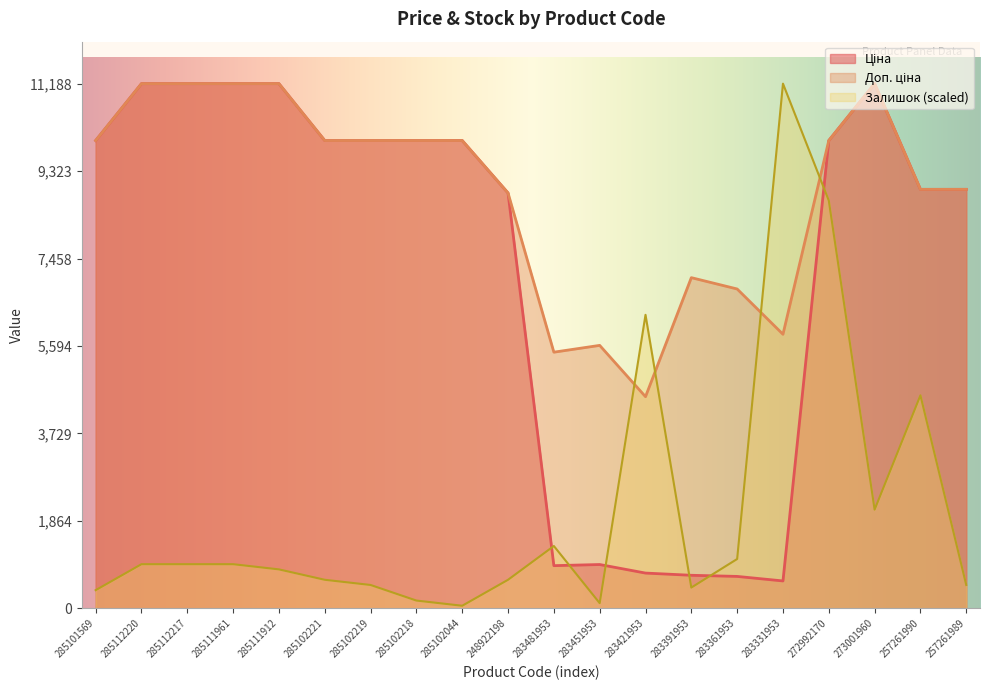

How many data points in Ціна are less than 9974?

9